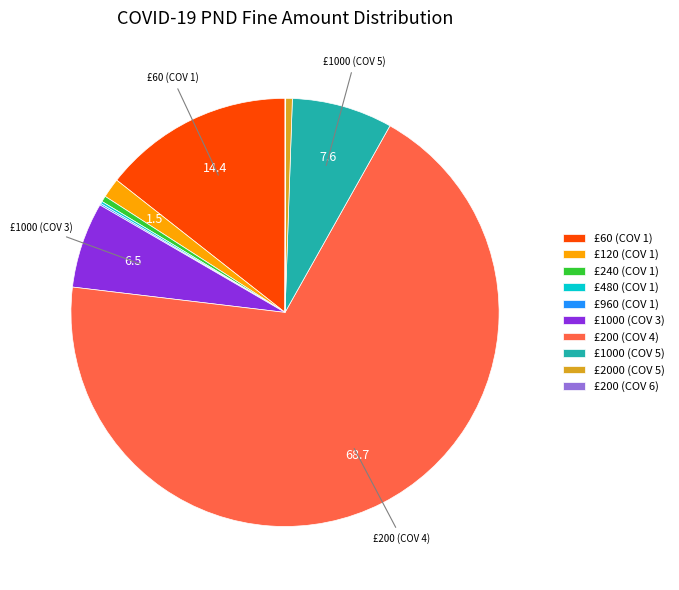

Between £120 (COV 1) and £1000 (COV 3), which is larger?

£1000 (COV 3)